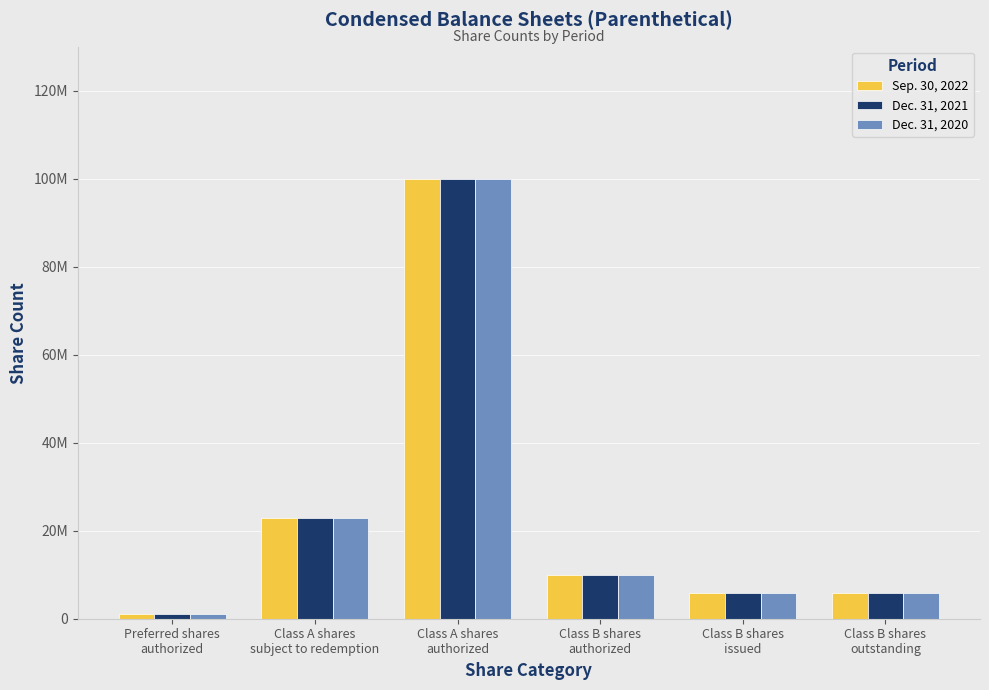

What is the average value of the Dec. 31, 2021 series?

24250000